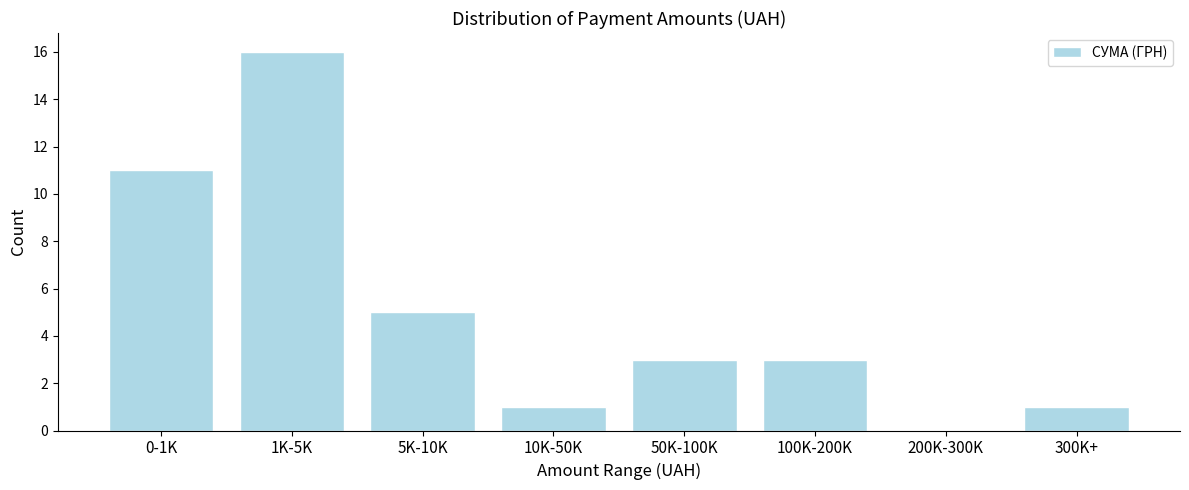

Reading left to right, what are all the values shown in this chart?

0-1K=11	1K-5K=16	5K-10K=5	10K-50K=1	50K-100K=3	100K-200K=3	200K-300K=0	300K+=1